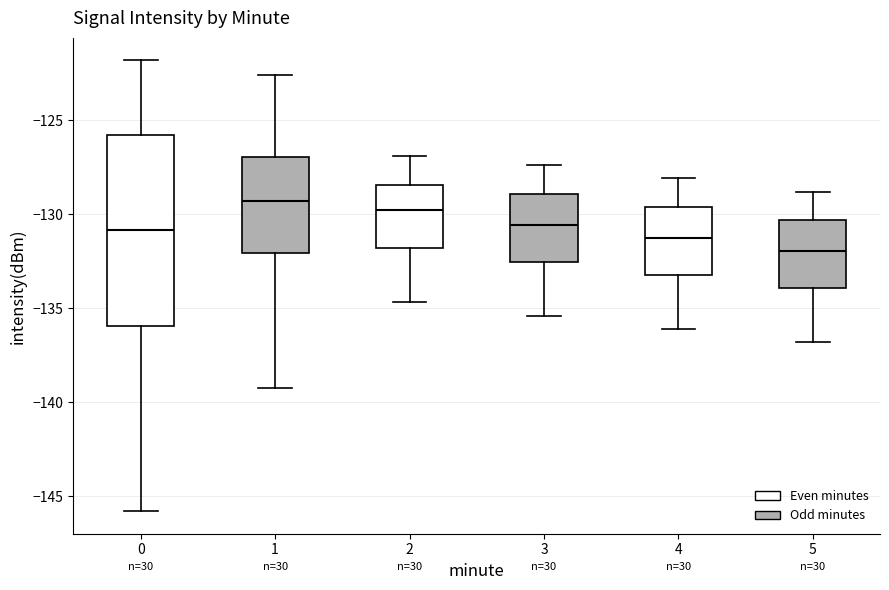

Reading left to right, transcribe this box plot: for each box, give where its median line is, the range the box spans, and where its two whiskers end, as read against the y-axis. The values are not printed on the chart, so give them approximately, as read against the axis.

0: median -131.0, box -136.0 to -126.0, whiskers -146.0 to -122.0
1: median -129.5, box -132.0 to -127.0, whiskers -139.5 to -122.5
2: median -130.0, box -132.0 to -128.5, whiskers -134.5 to -127.0
3: median -130.5, box -132.5 to -129.0, whiskers -135.5 to -127.5
4: median -131.0, box -133.0 to -129.5, whiskers -136.0 to -128.0
5: median -132.0, box -134.0 to -130.5, whiskers -137.0 to -129.0